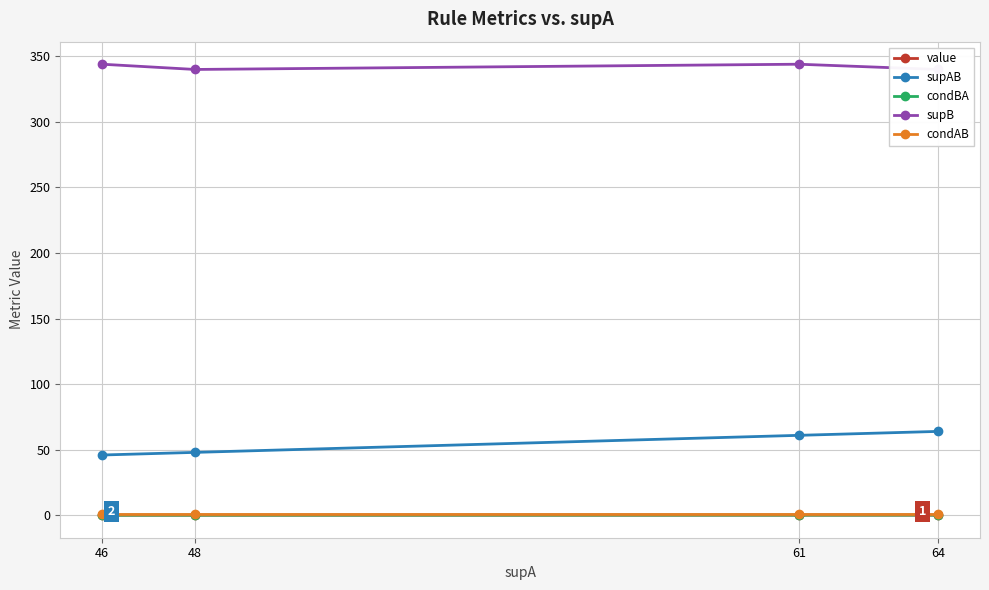

Which category has the highest value across all series?

61